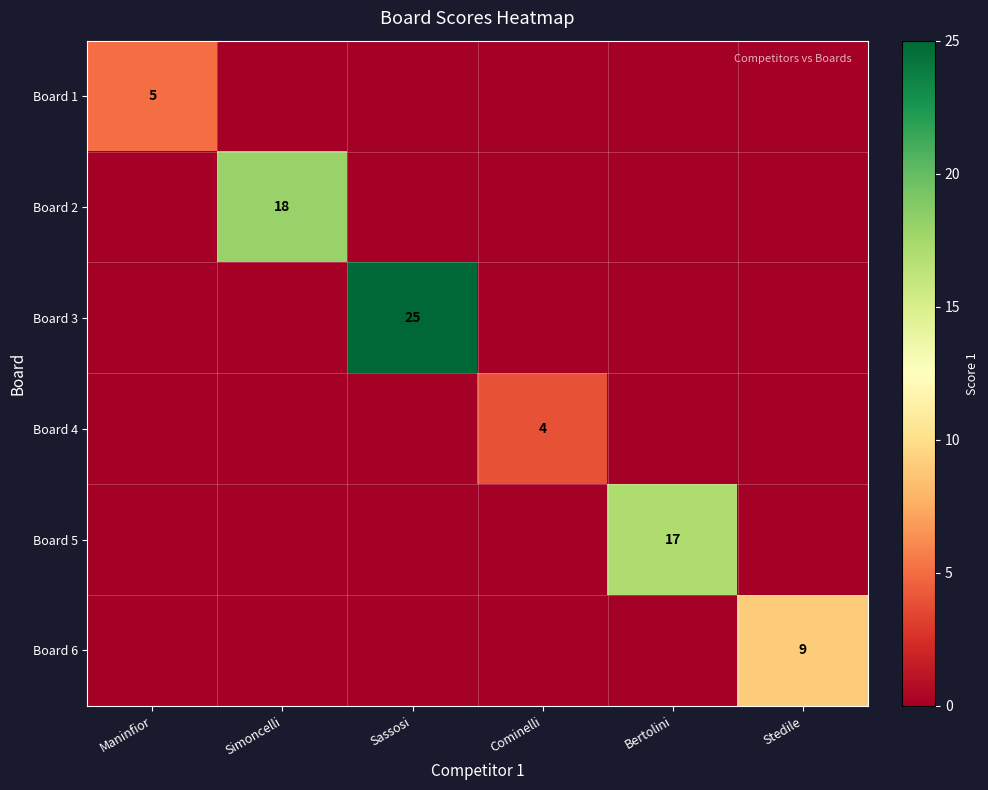

What is the sum of all Board 1 values?

5